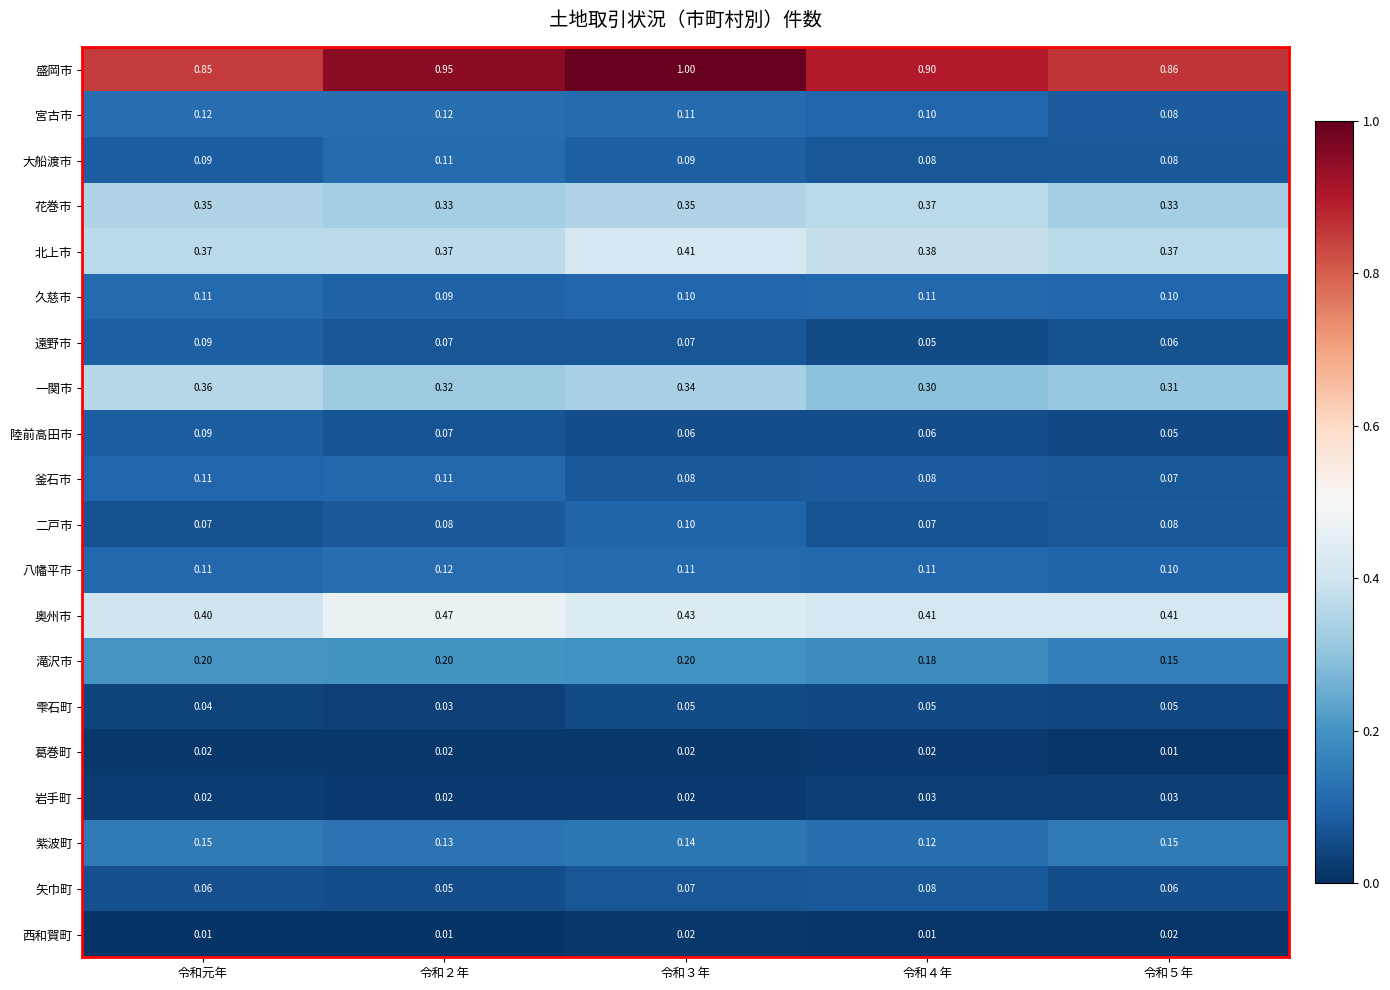

At which category is the sum across all series the highest?

令和３年